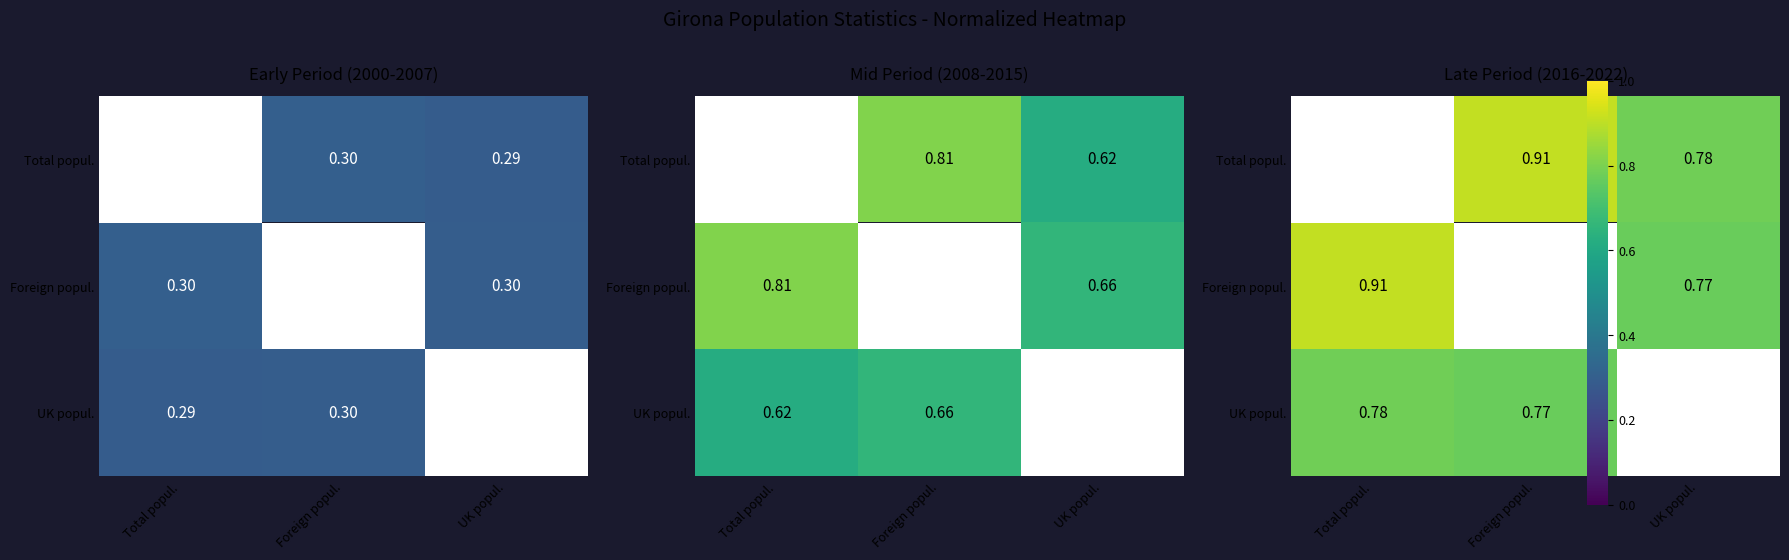

Between Foreign popul. and UK popul., which is larger?

Foreign popul.